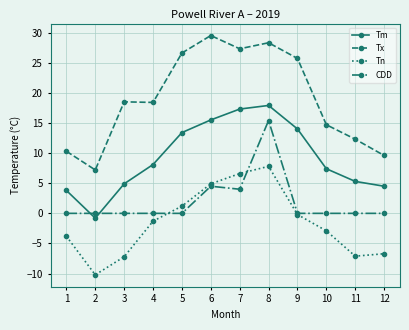

Which series changed the most between 8 and 9?

CDD